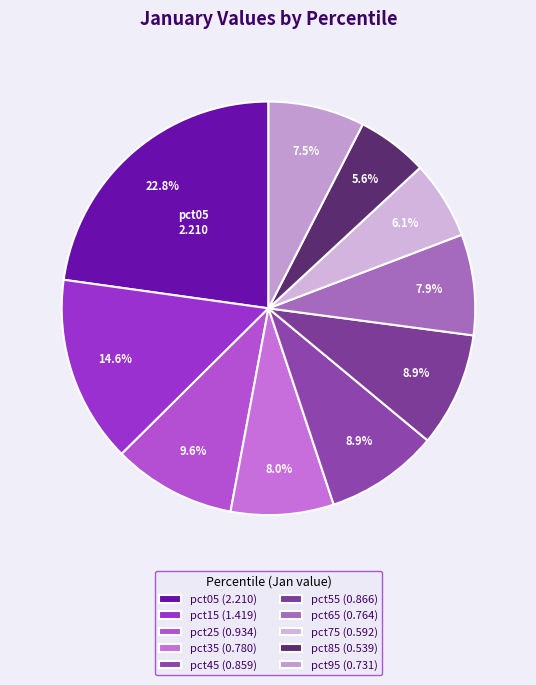

Is there any slice that represents more than half of the pie?

No